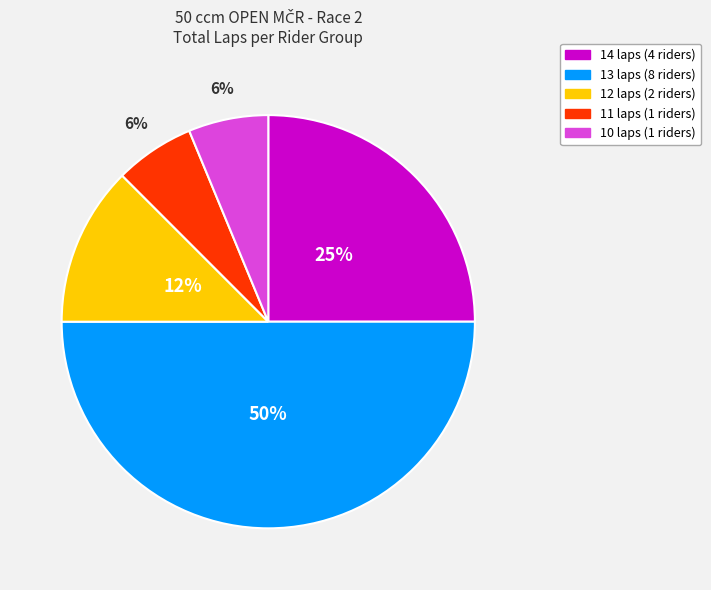

To the nearest percent, what is the average slice percentage?

20%